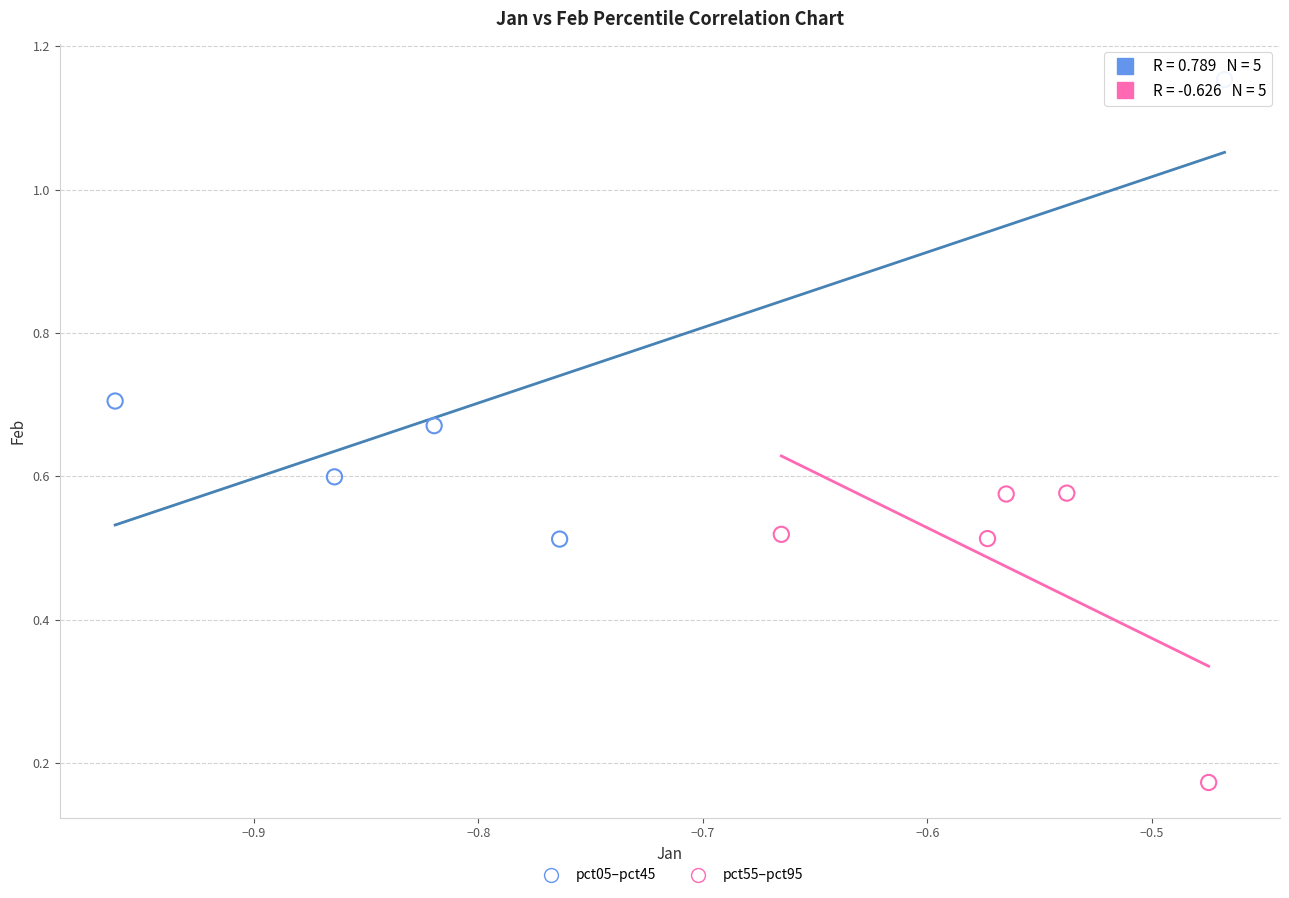

What are all the series names shown in the legend?

pct05–pct45, pct55–pct95